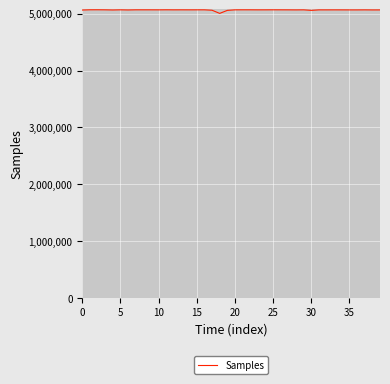

What is the maximum value shown in the chart?

5067317